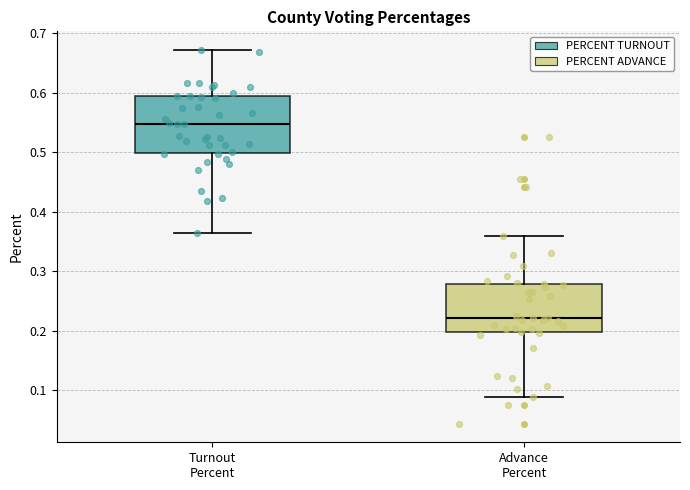

Where is the lower edge of the box for Turnout Percent on the y-axis? The values are not printed on the chart, so give them approximately, as read against the axis.

0.50